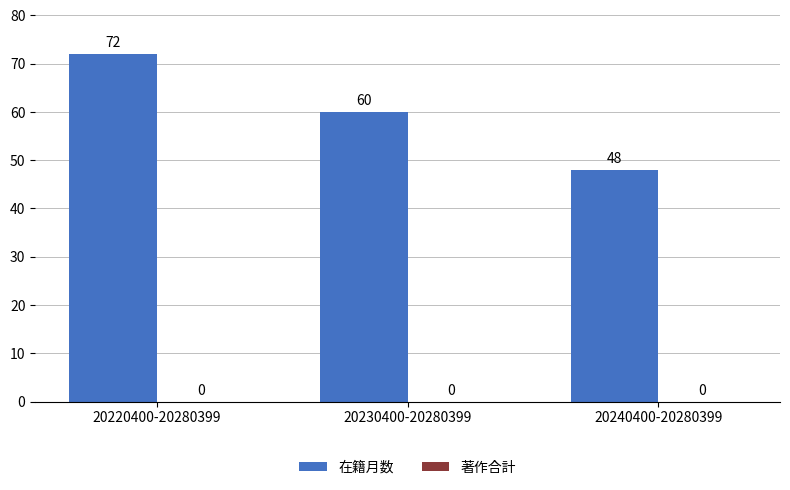

How many values are between 48 and 72?

3